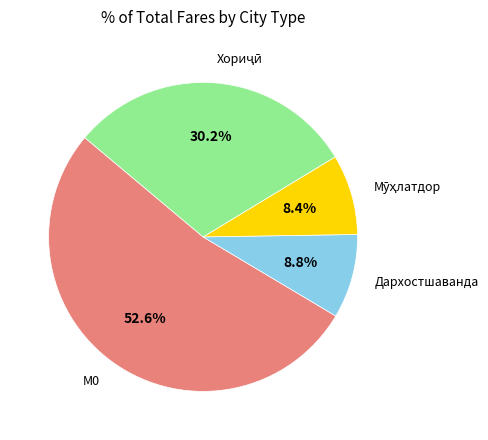

Is there a majority slice in this chart?

Yes